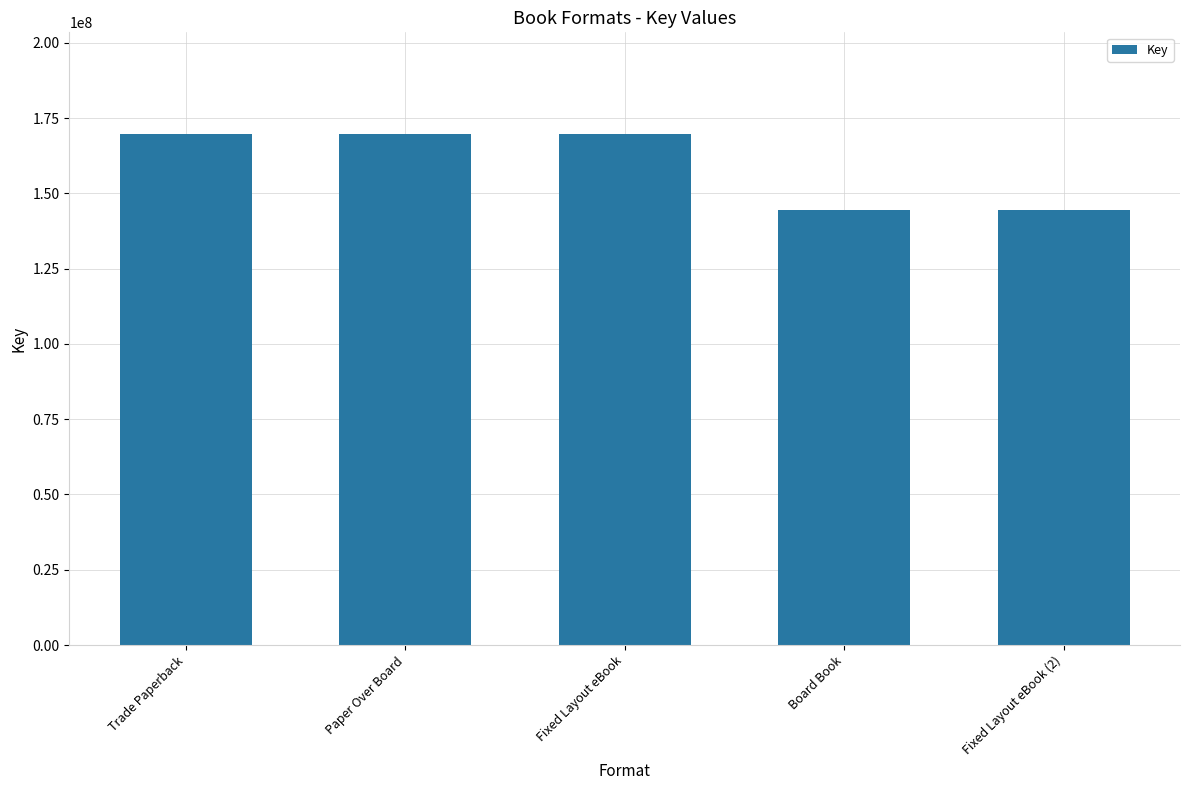

What is the difference between the values at Fixed Layout eBook and Board Book?

24981380